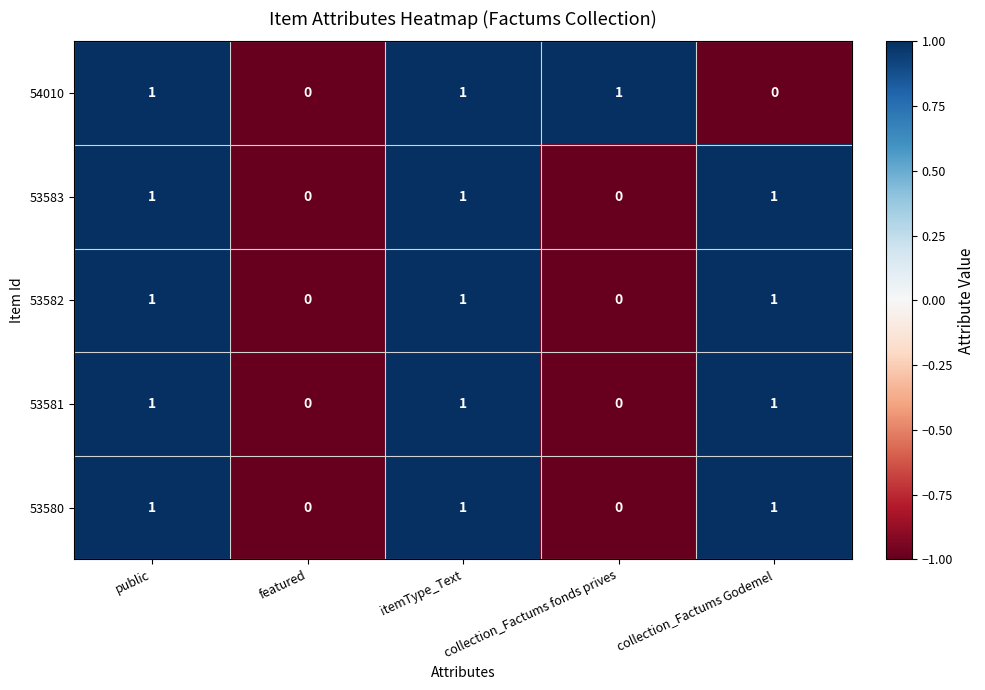

True or false: 53582 has a value of 0 at itemType_Text.

False